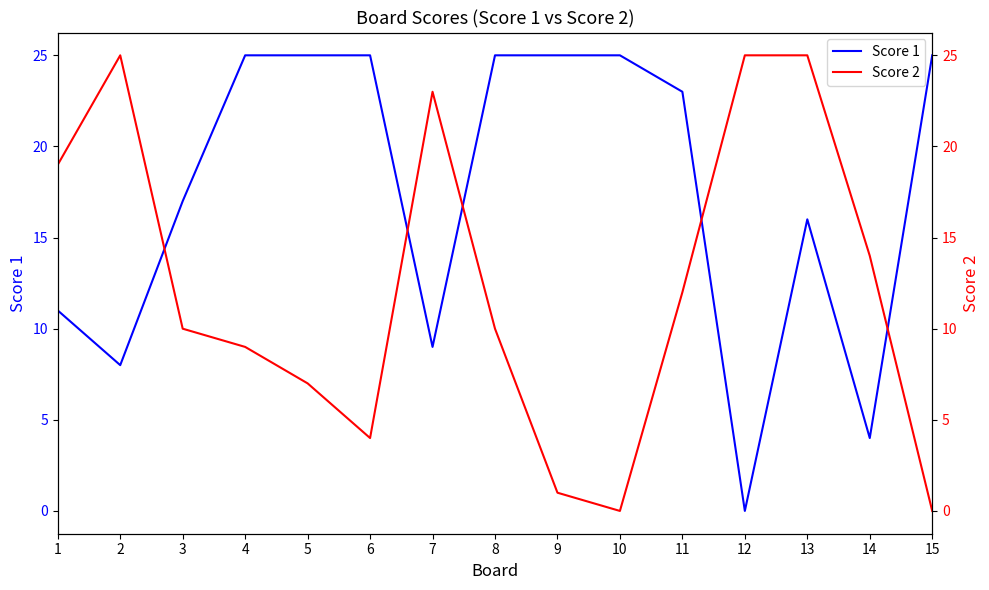

Where is the first local minimum for Score 2?

6